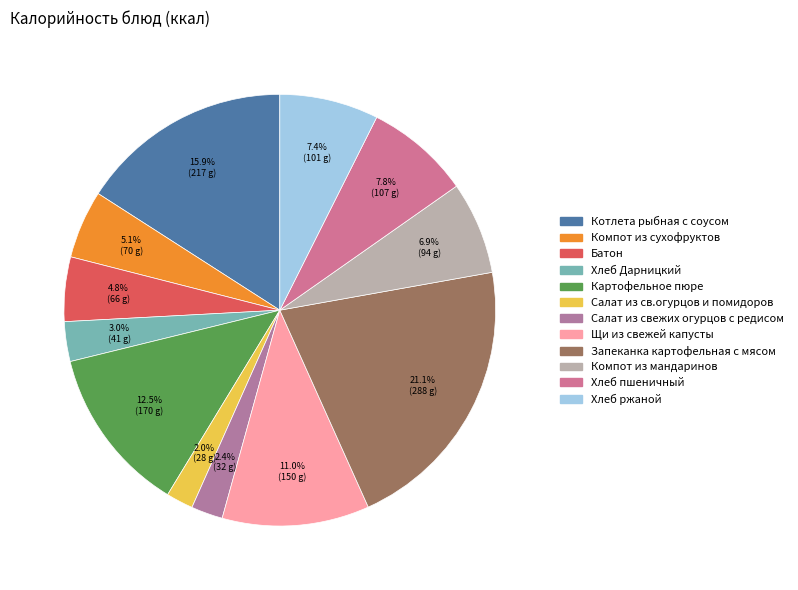

To the nearest percent, what is the combined percentage of Хлеб пшеничный and Запеканка картофельная с мясом?

29%